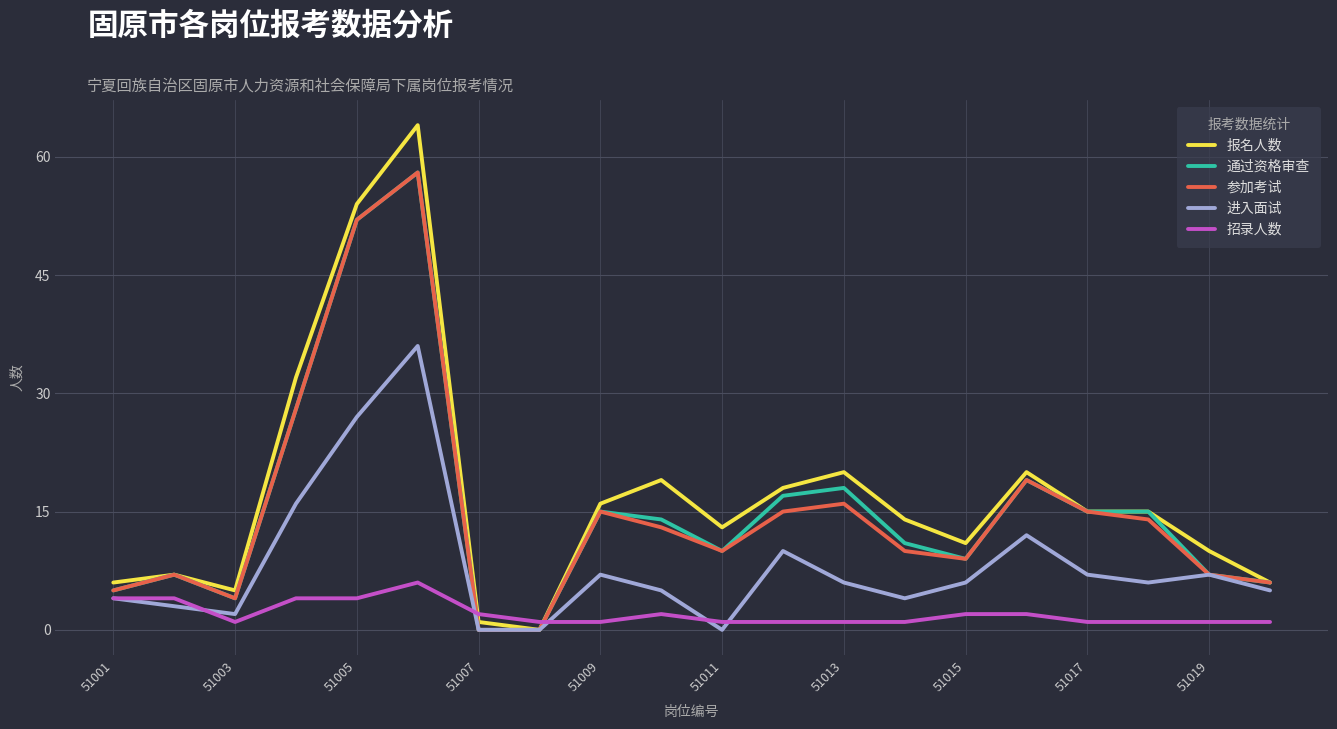

Which series has the largest range (max minus min)?

报名人数